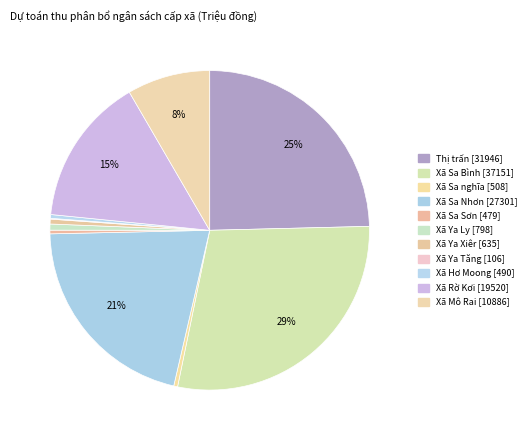

How many segments does this pie chart have?

11